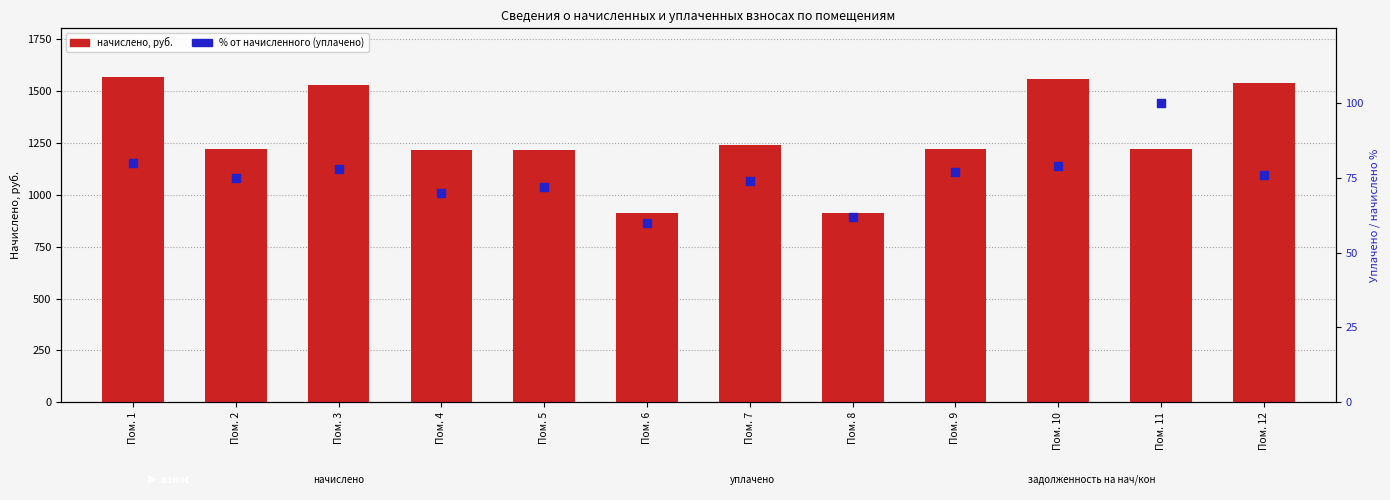

At how many categories does at least one series exceed 1180?

10